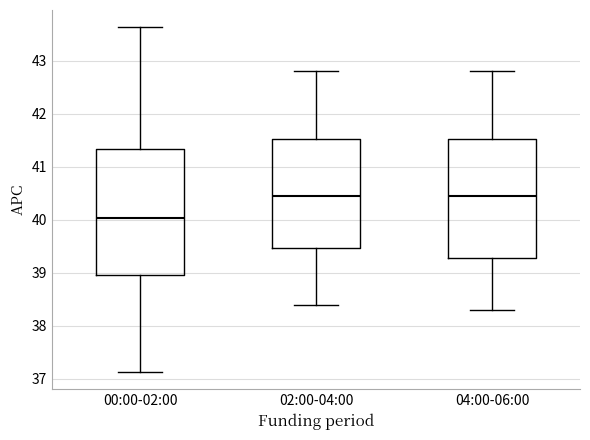

Which box has the lowest median line?

00:00-02:00